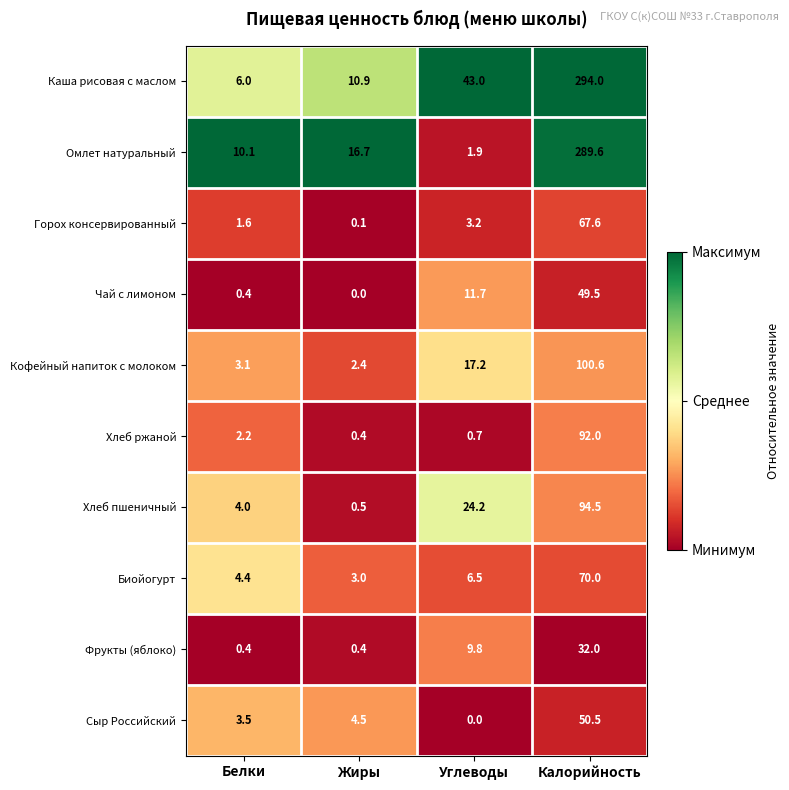

Which series has the widest spread of values?

Каша рисовая с маслом